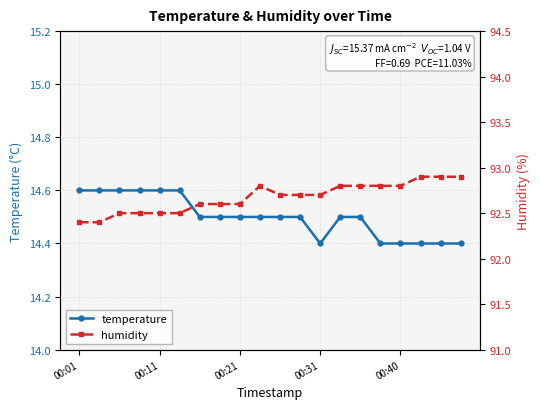

Reading right to left, transcribe all the data shown in this chart.

temperature: 14.4	14.4	14.4	14.4	14.4	14.5	14.5	14.4	14.5	14.5	14.5	14.5	14.5	14.5	14.6	14.6	14.6	14.6	14.6	14.6
humidity: 92.9	92.9	92.9	92.8	92.8	92.8	92.8	92.7	92.7	92.7	92.8	92.6	92.6	92.6	92.5	92.5	92.5	92.5	92.4	92.4